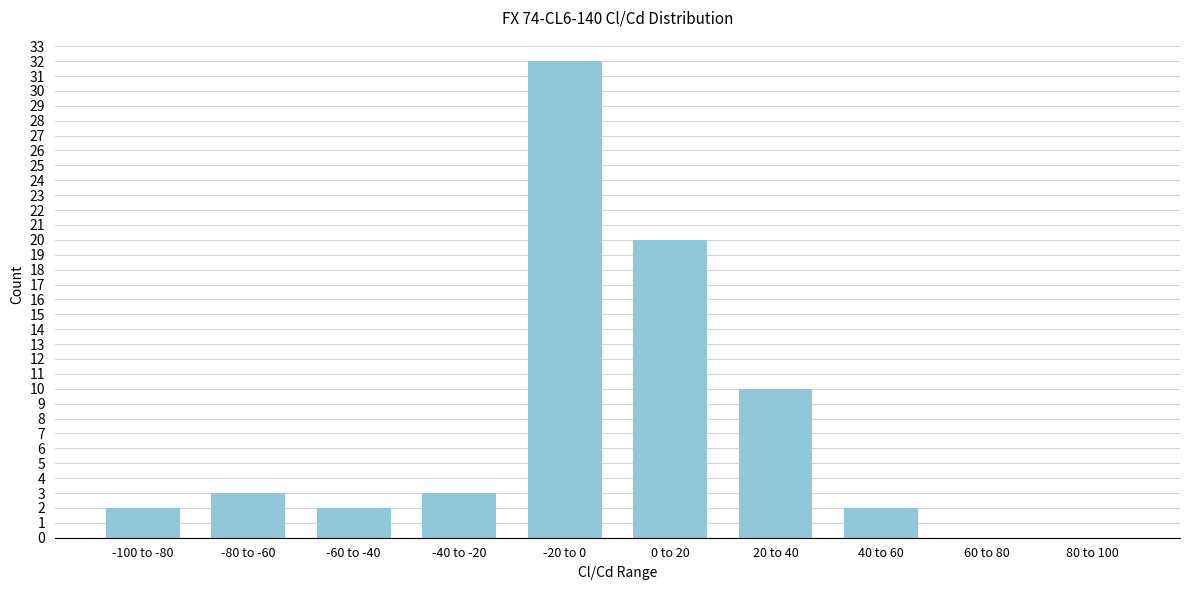

Reading right to left, transcribe all the data shown in this chart.

80 to 100=0	60 to 80=0	40 to 60=2	20 to 40=10	0 to 20=20	-20 to 0=32	-40 to -20=3	-60 to -40=2	-80 to -60=3	-100 to -80=2